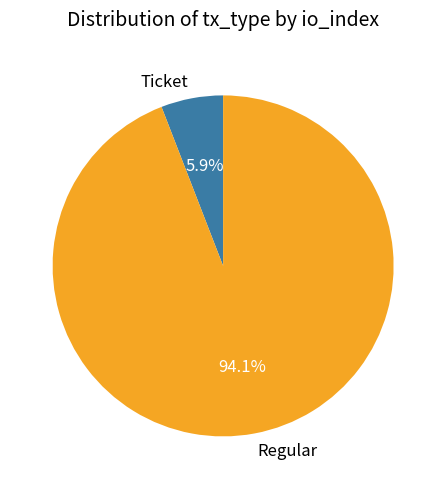

How many slices are in this pie chart?

2